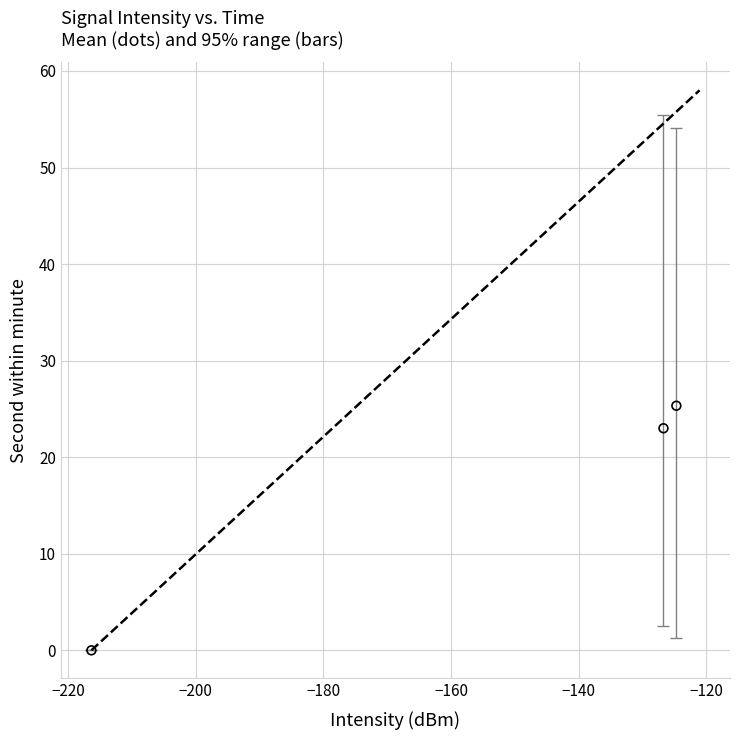

What is the average X value?

-155.9